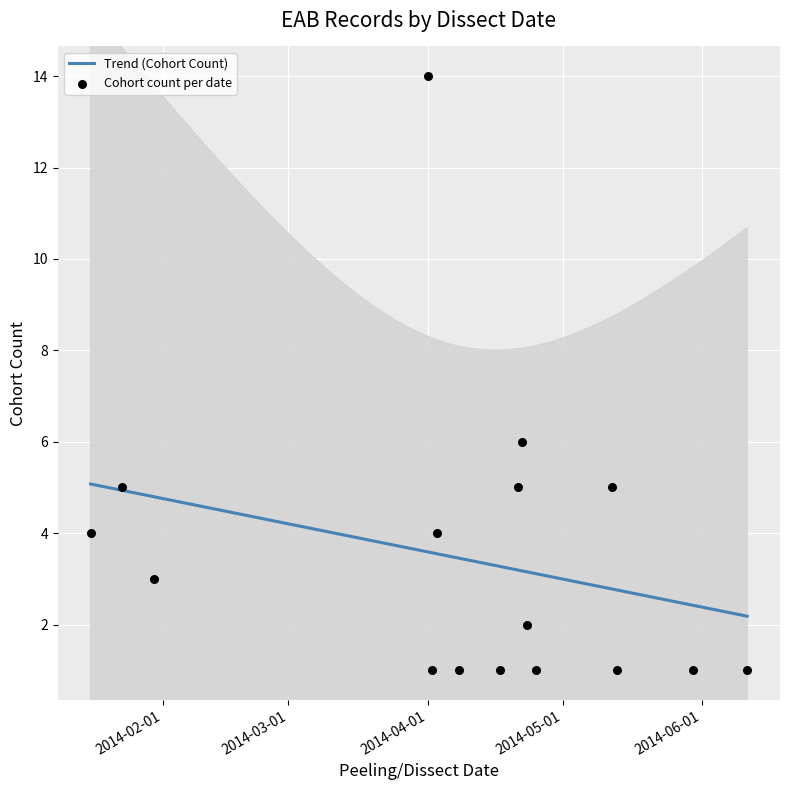

What is the minimum value for Trend (Cohort Count)?

2.2